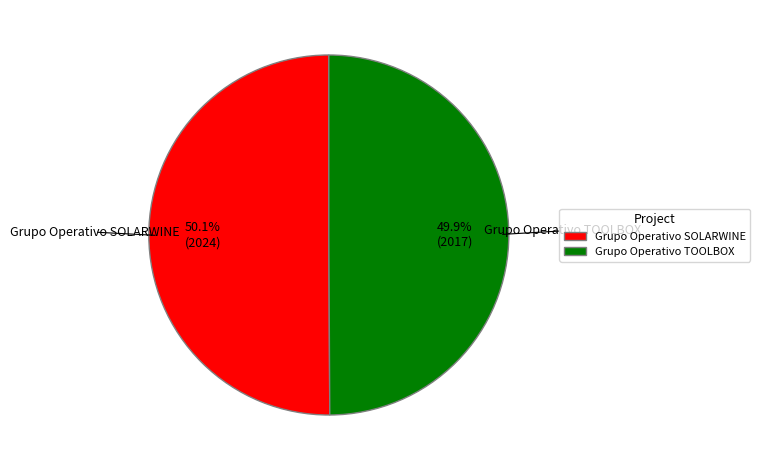

What is the total percentage of Grupo Operativo TOOLBOX and Grupo Operativo SOLARWINE?

100.0%